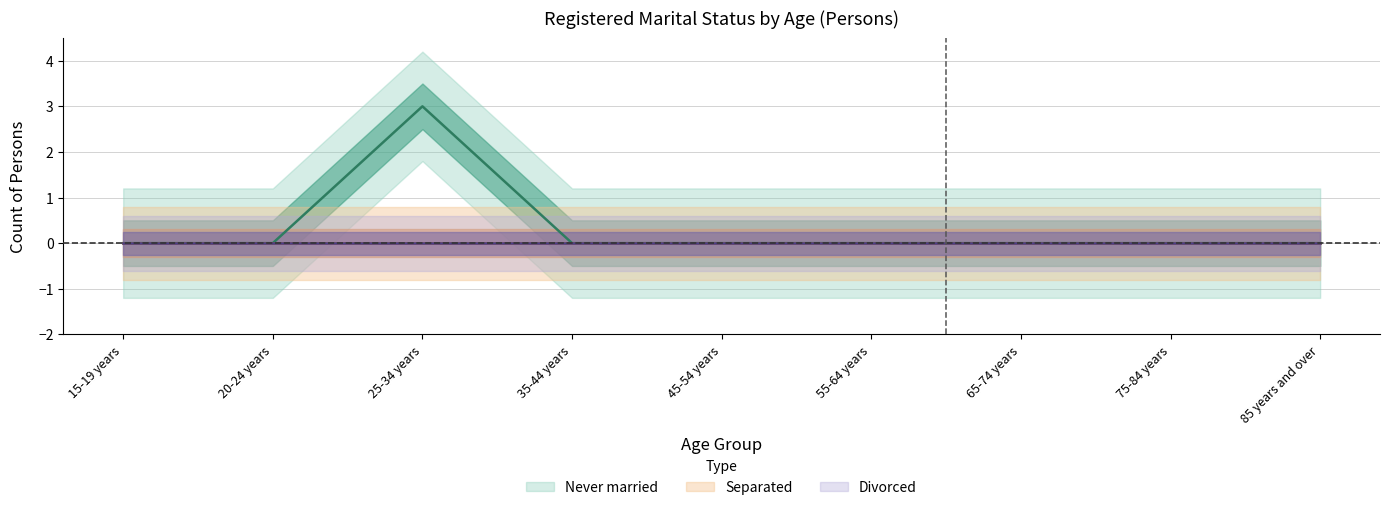

Is it true that Separated equals 0 at 85 years and over?

True